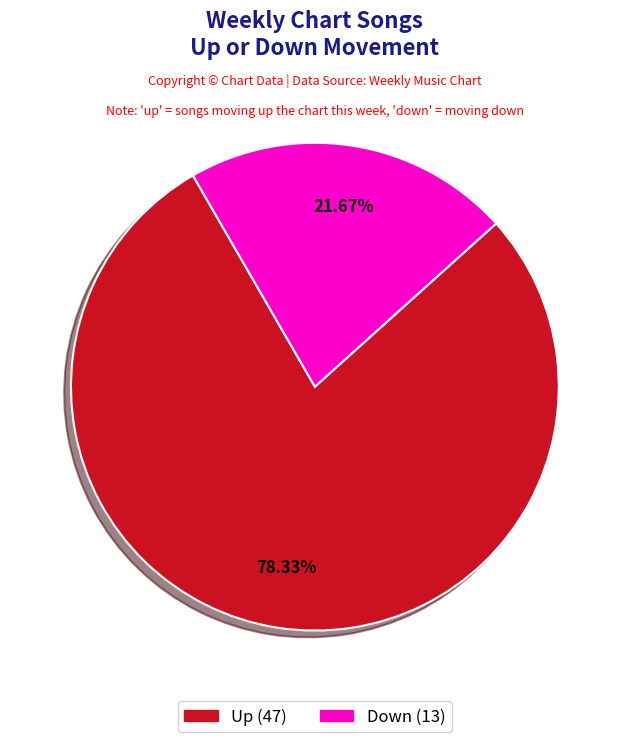

Is there any slice that represents more than half of the pie?

Yes